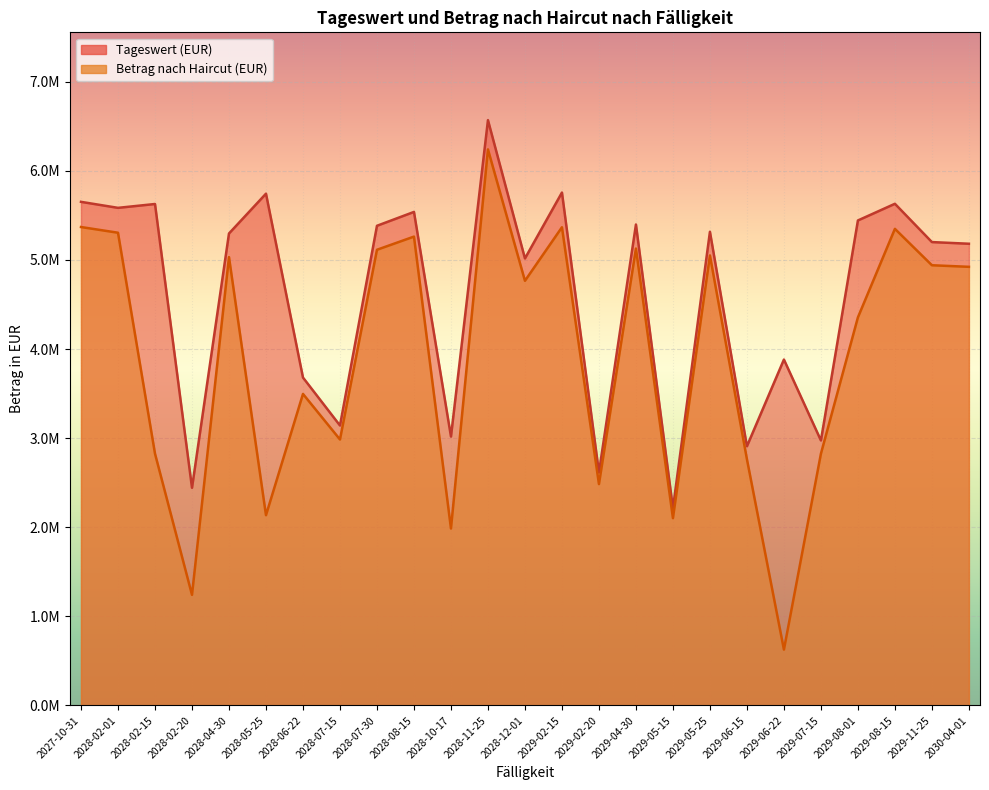

What is the difference between the maximum and minimum values in the Tageswert (EUR) series?

4356633.9